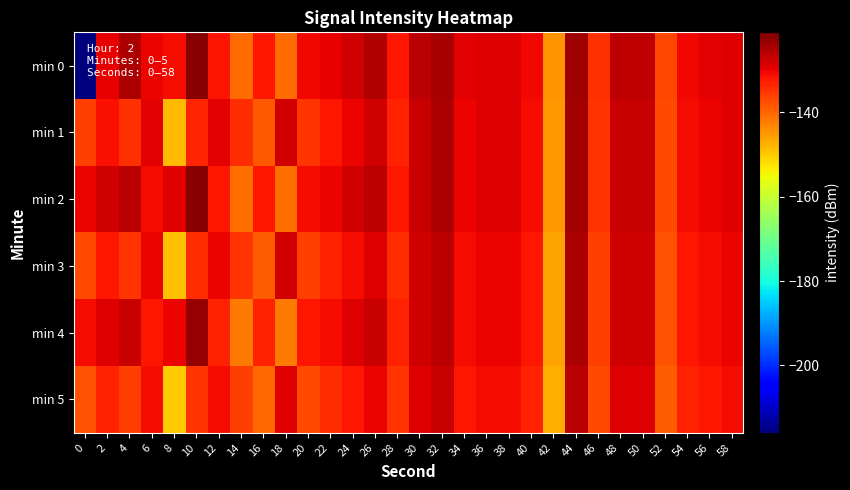

Rank the series by their maximum value, from highest to lowest.

min 0, min 2, min 4, min 1, min 3, min 5